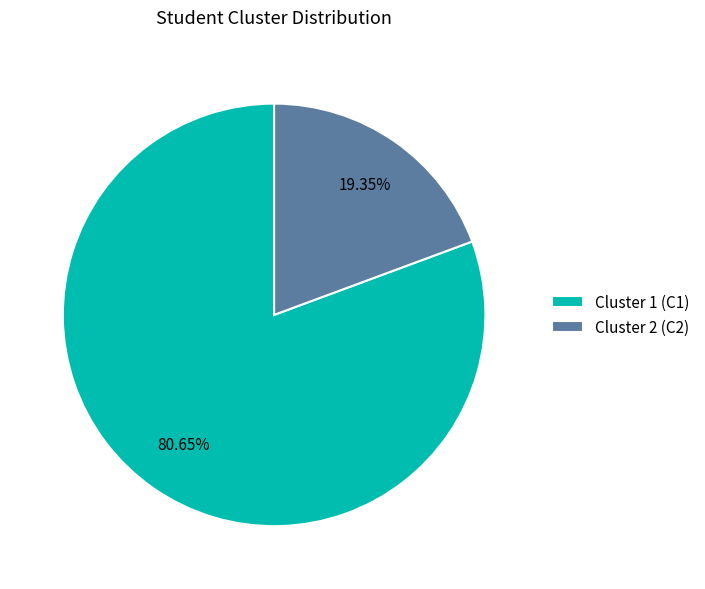

How many segments does this pie chart have?

2